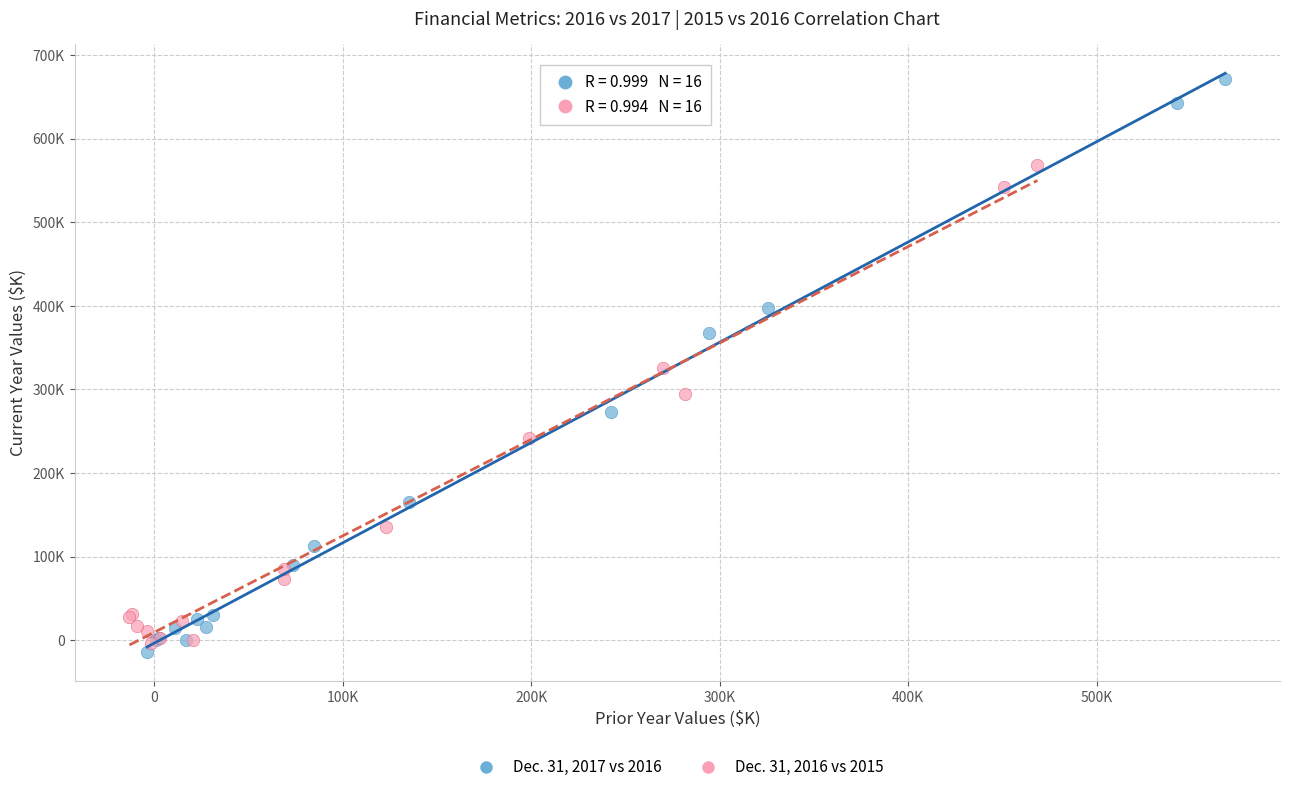

What are all the series names shown in the legend?

Dec. 31, 2017 vs 2016, Dec. 31, 2016 vs 2015